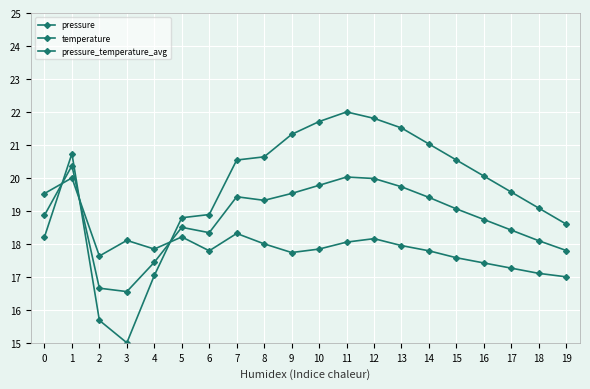

What is the value of the pressure point at the 6th from the left?

18.8